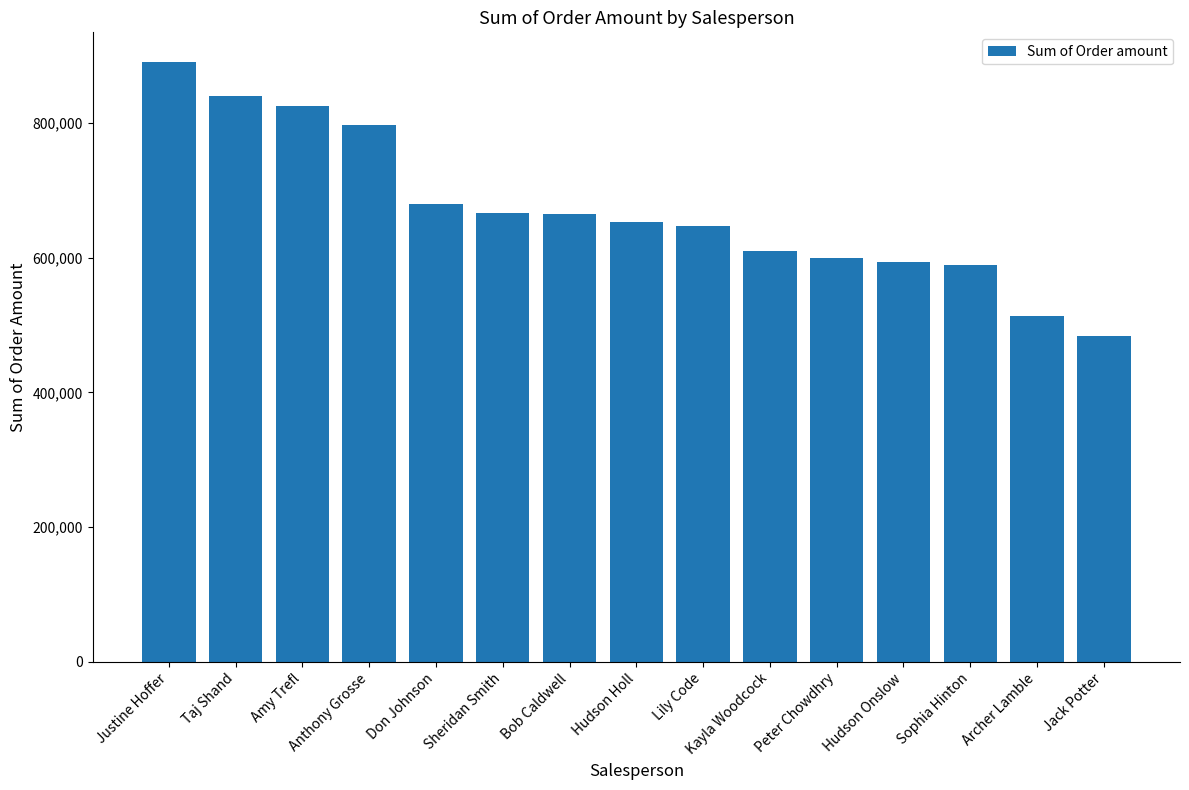

How many series are shown in this chart?

1